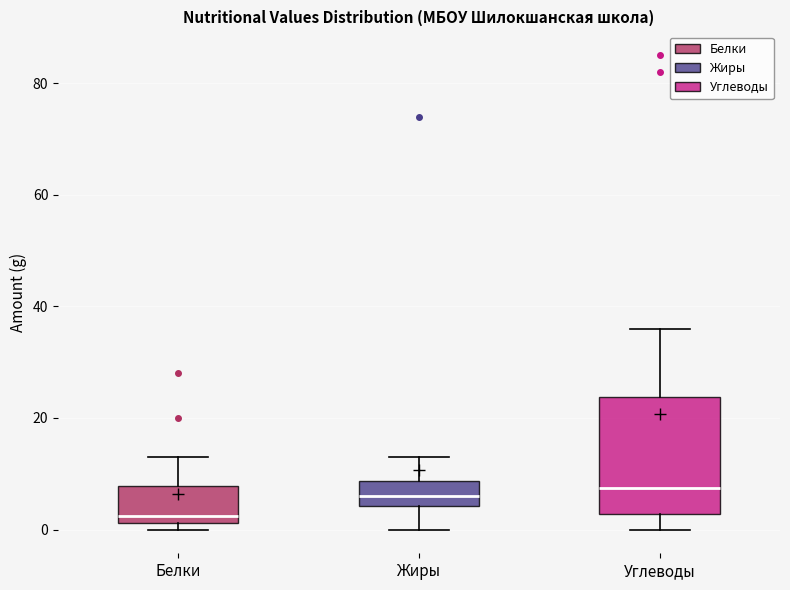

Which box is the tallest, from its lower edge to its upper edge?

Углеводы